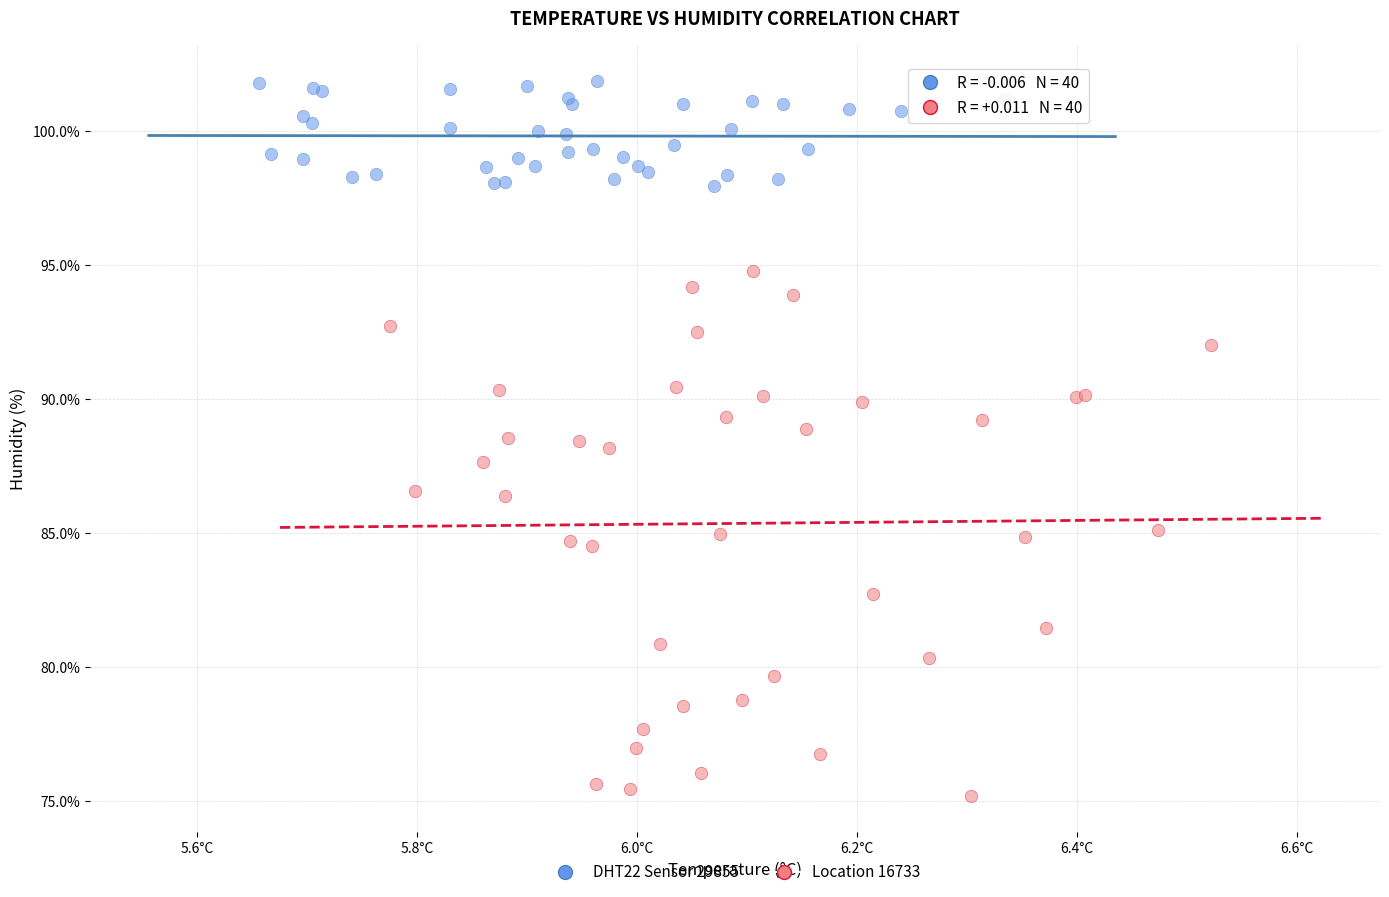

What are all the series names shown in the legend?

DHT22 Sensor 29855, Location 16733